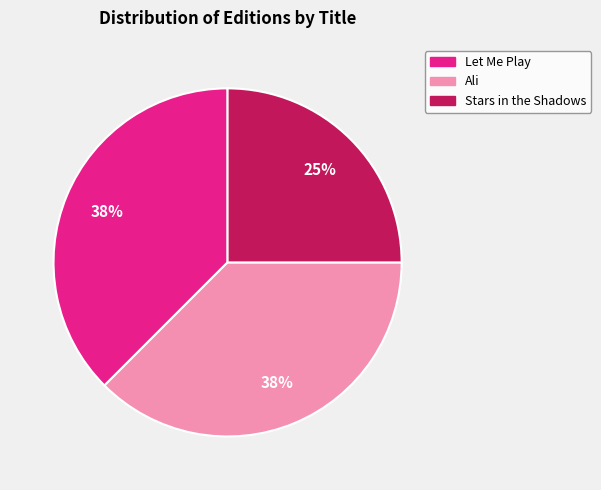

How many segments does this pie chart have?

3